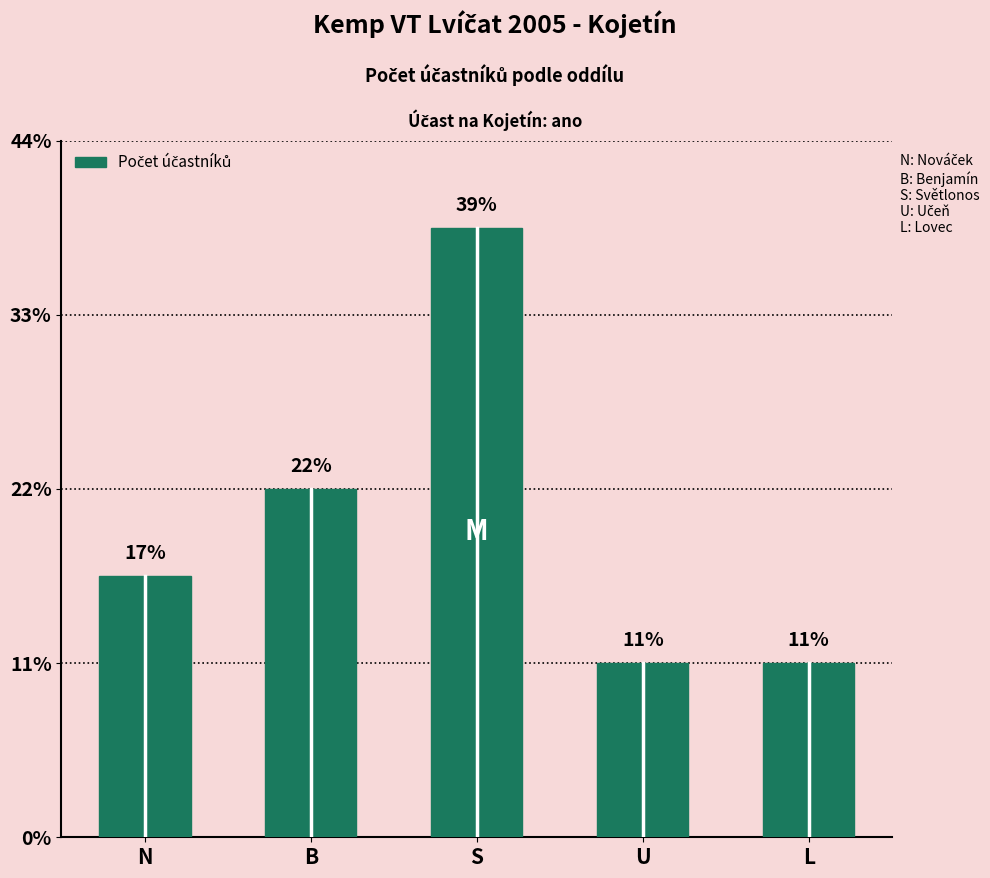

Rank the categories by value from highest to lowest.

S, B, N, U, L